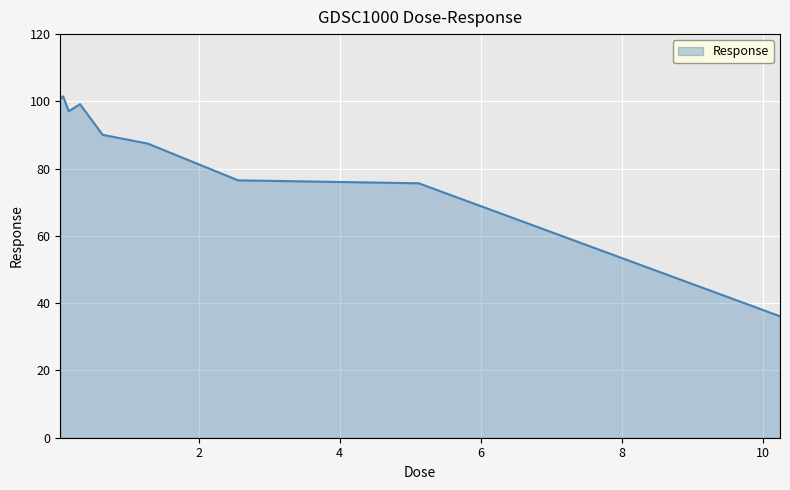

What is the maximum value shown in the chart?

101.5